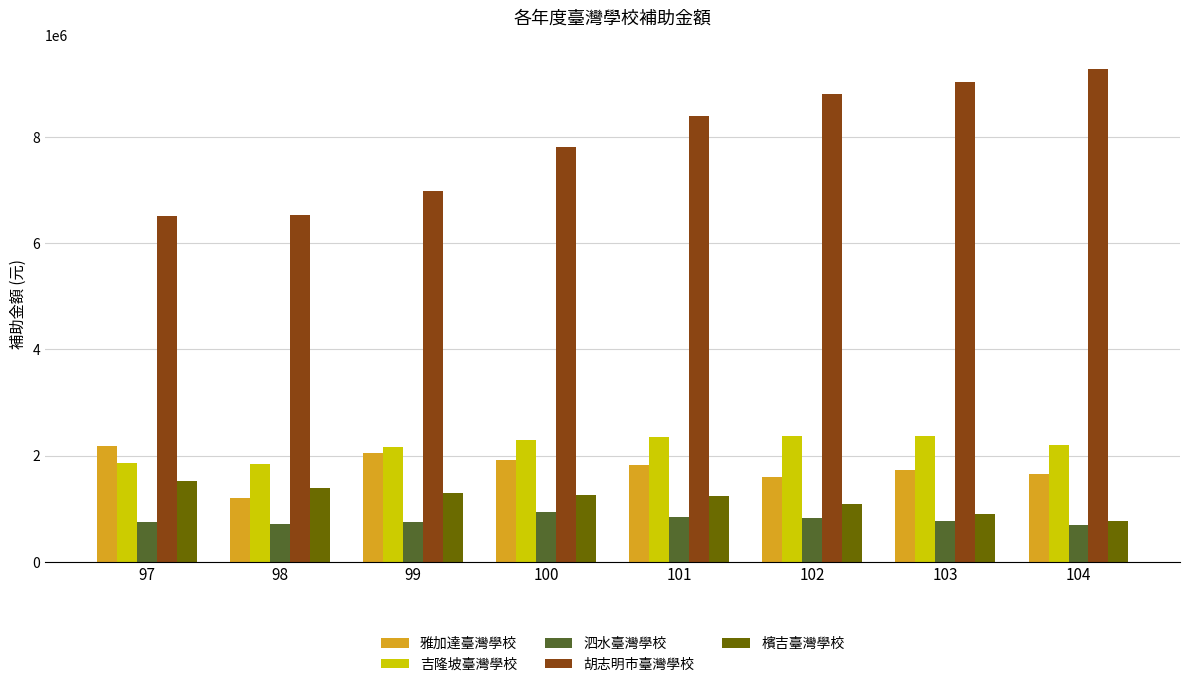

How many series are shown in this chart?

5